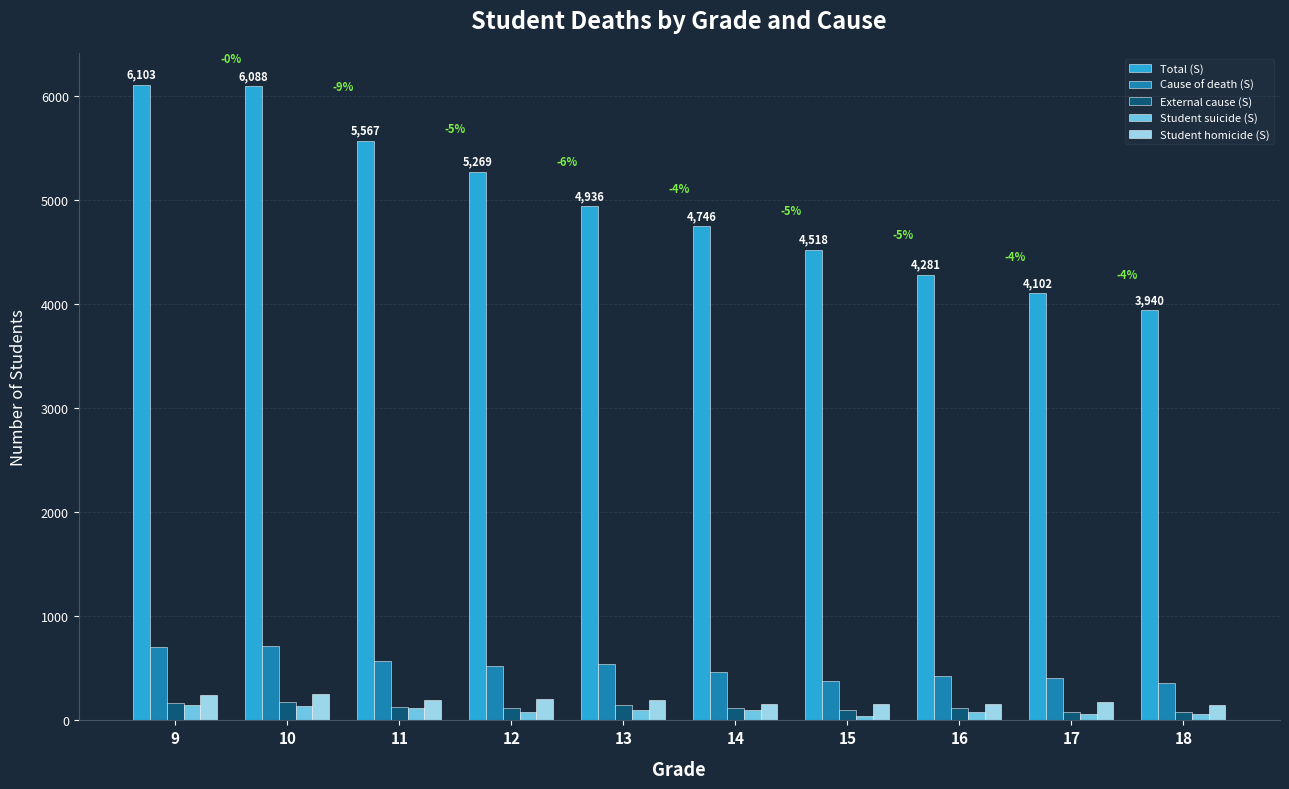

Is it true that External cause (S) equals 149 at 13?

True